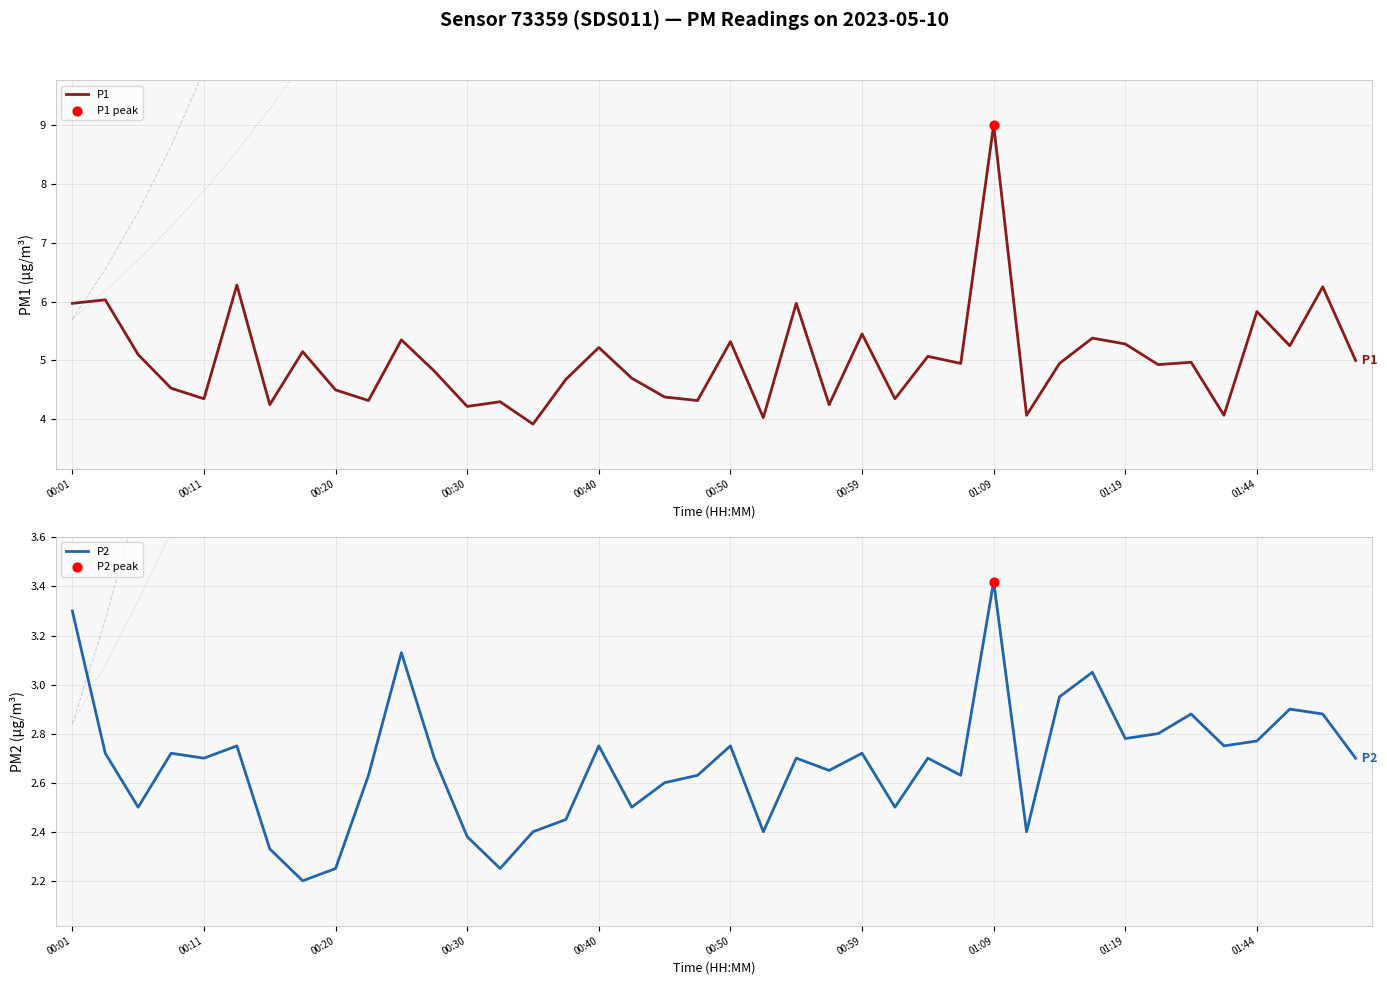

At how many categories does at least one series exceed 2?

40